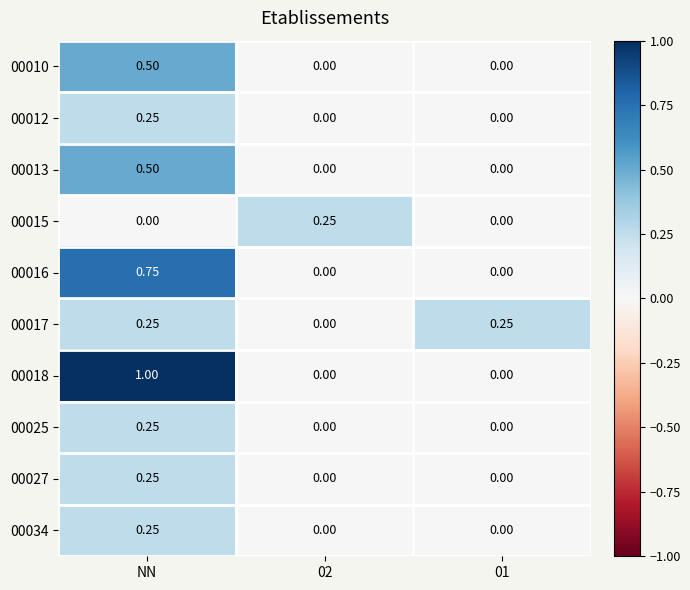

At which category is the sum across all series the highest?

NN